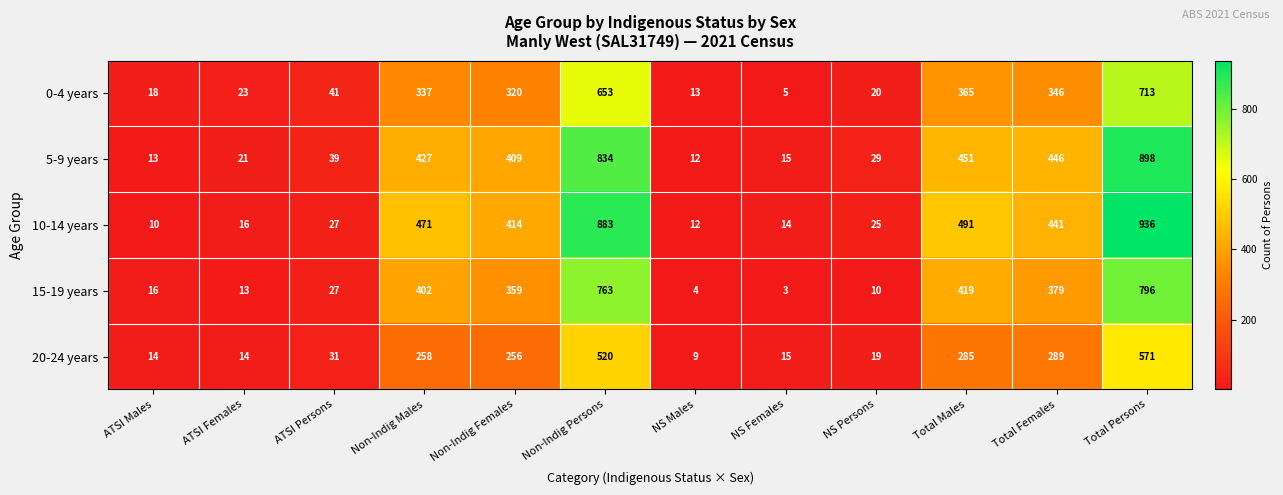

What is the greatest value displayed?

936